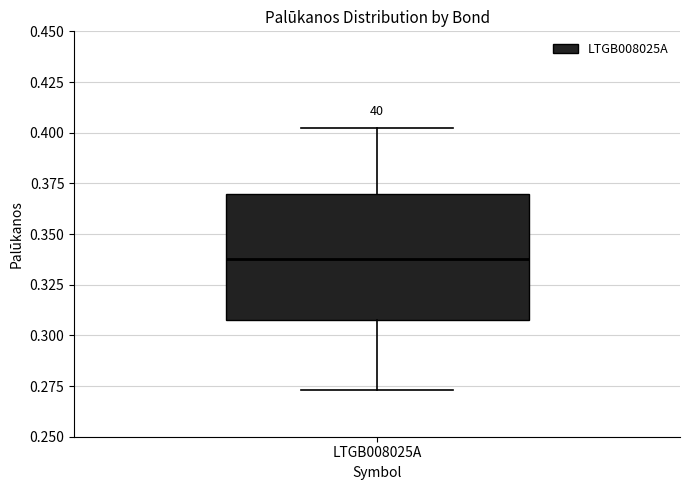

Transcribe this box plot: give where the median line is, the range the box spans, and where the two whiskers end, as read against the y-axis. The values are not printed on the chart, so give them approximately, as read against the axis.

median 0.340, box 0.310 to 0.370, whiskers 0.275 to 0.400